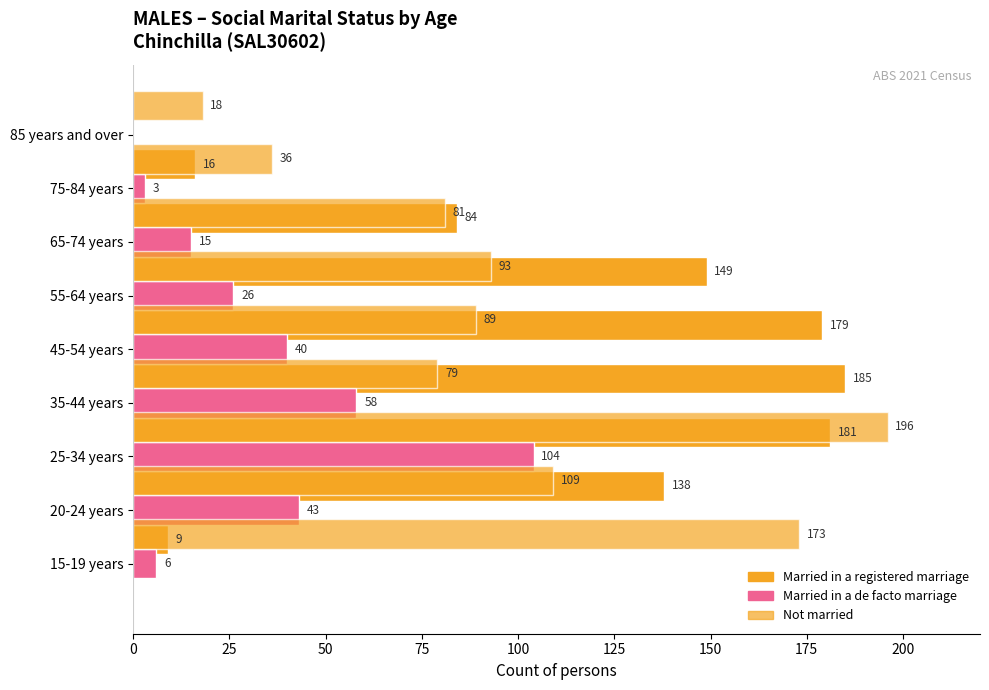

Which series has the largest total across all categories?

Married in a registered marriage